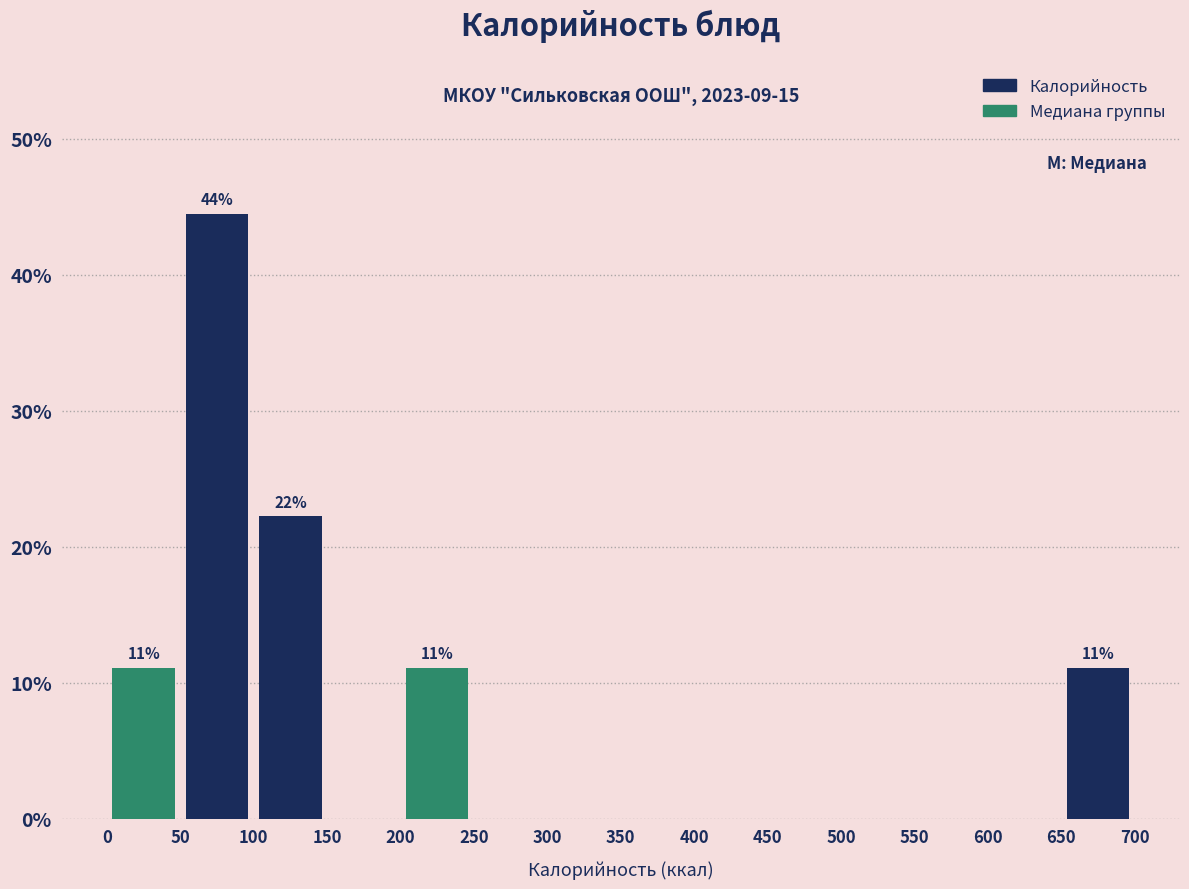

Which range on the x-axis has the tallest bar?

50 to 100